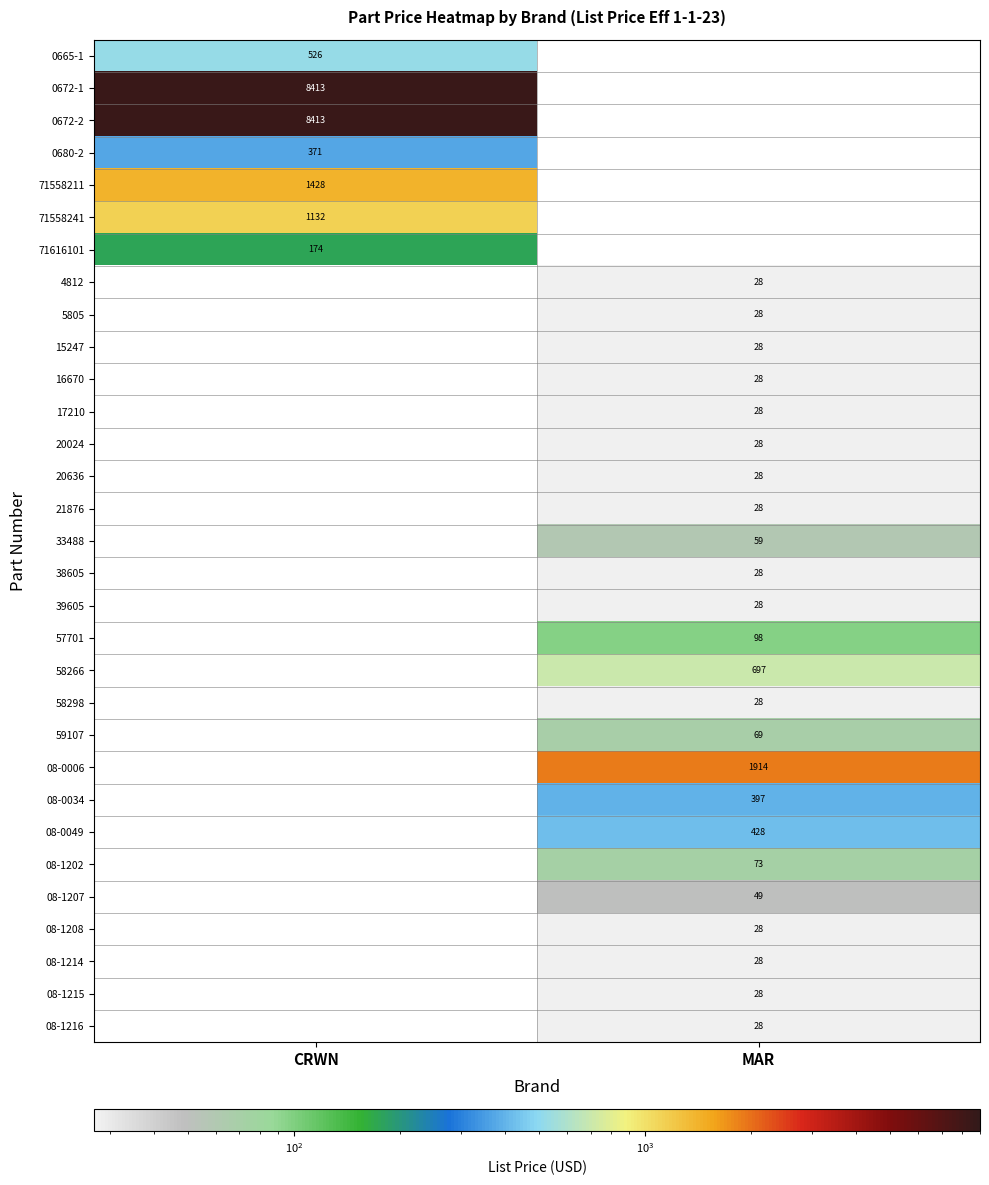

True or false: 08-0049 has a value of 428 at MAR.

True